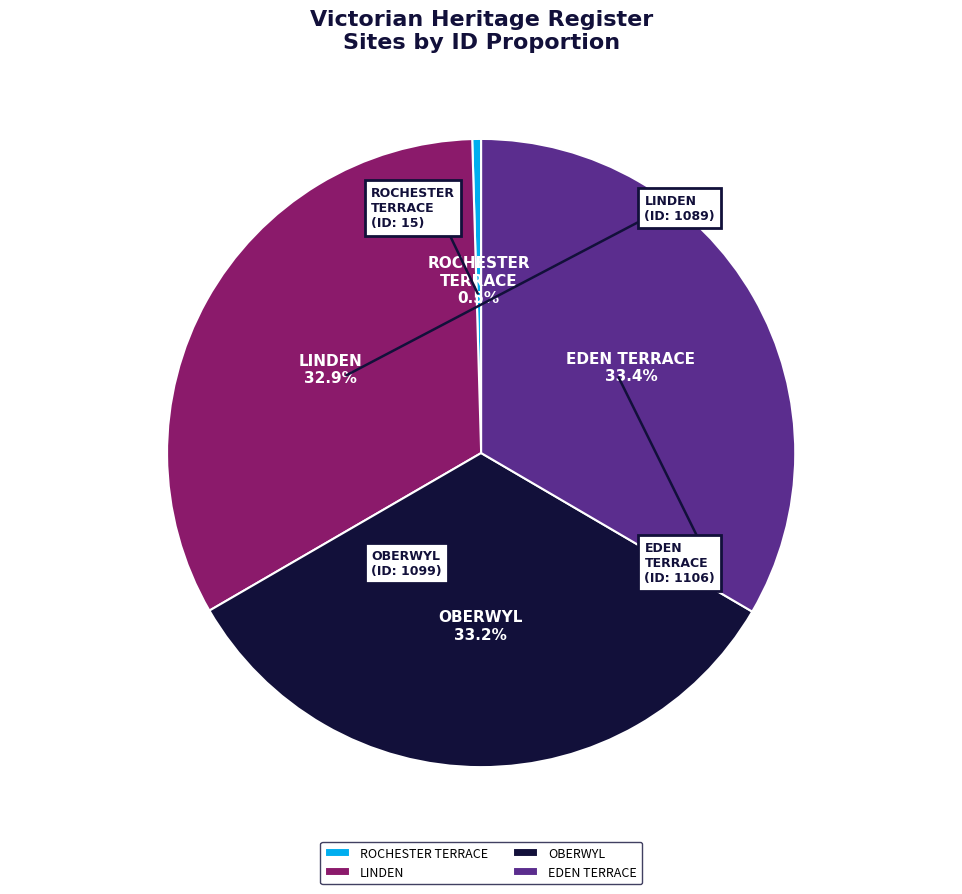

Which category has the smallest portion of the pie?

ROCHESTER TERRACE